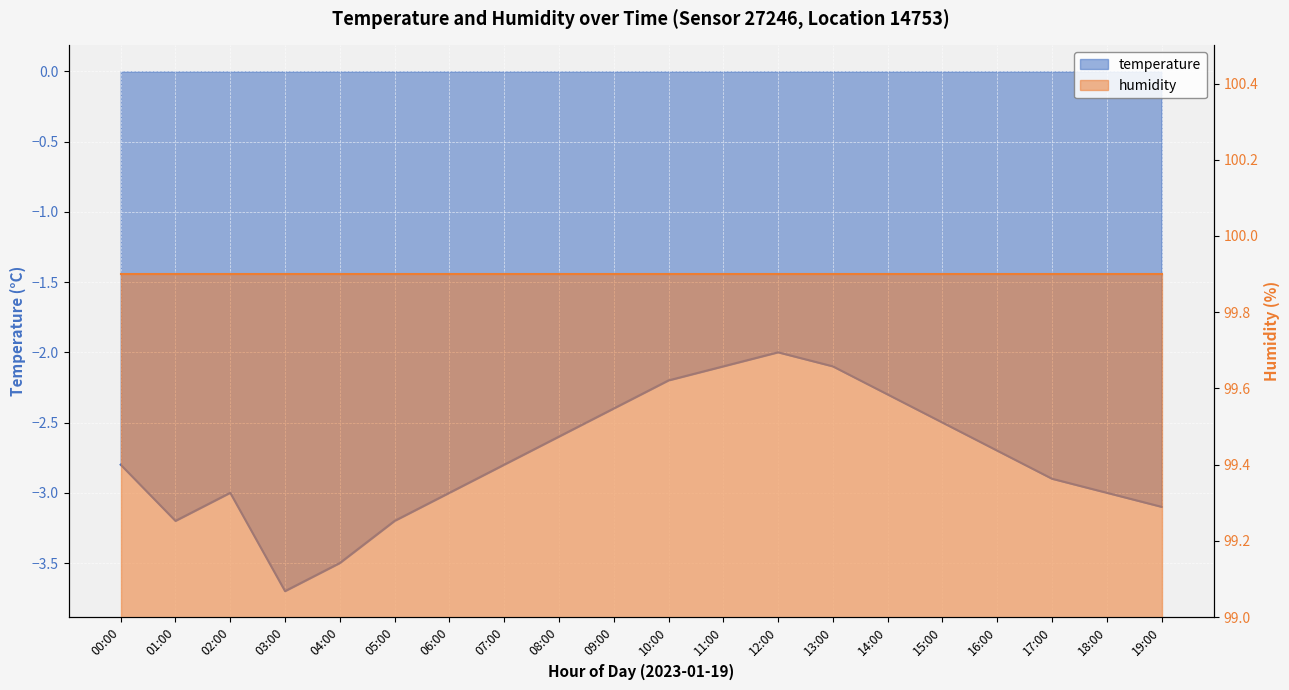

True or false: the data shows -4.9 at 04:00.

False